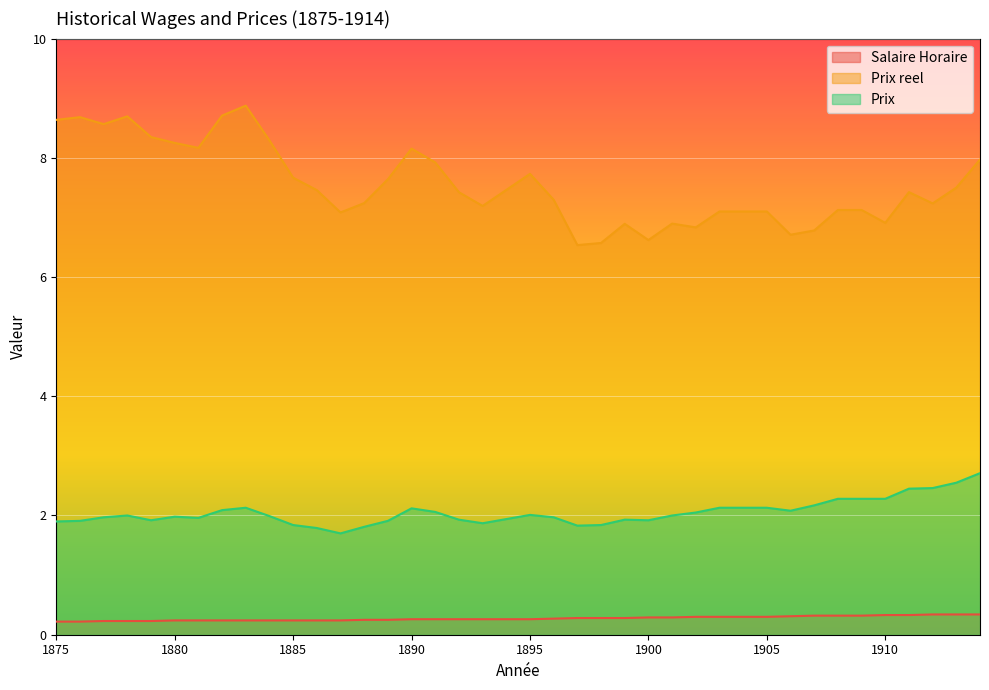

True or false: Prix has more than 1 interior local peaks.

True